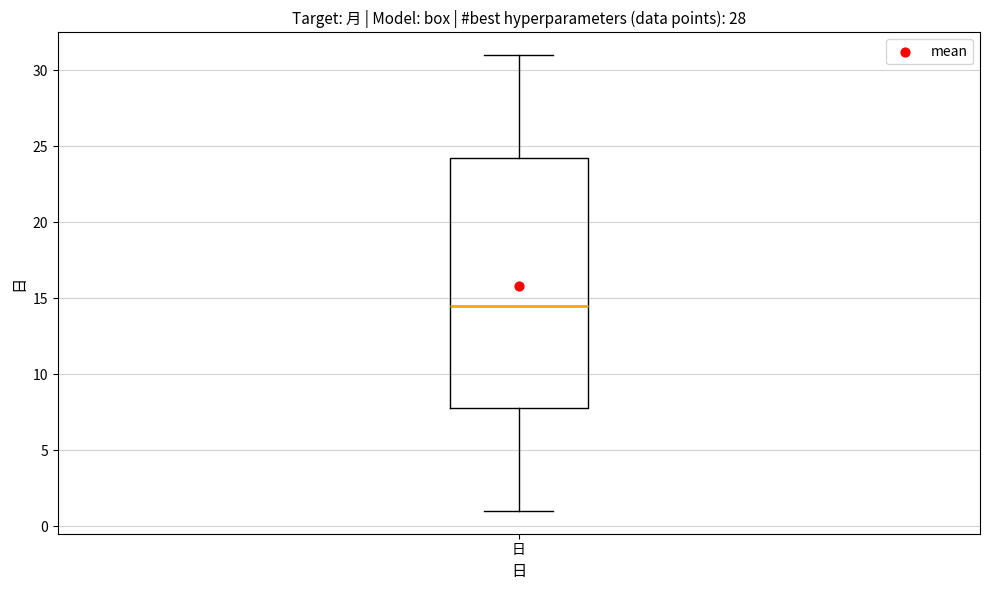

Transcribe this box plot: give where the median line is, the range the box spans, and where the two whiskers end, as read against the y-axis. The values are not printed on the chart, so give them approximately, as read against the axis.

median 14.5, box 8.0 to 24.5, whiskers 1.0 to 31.0